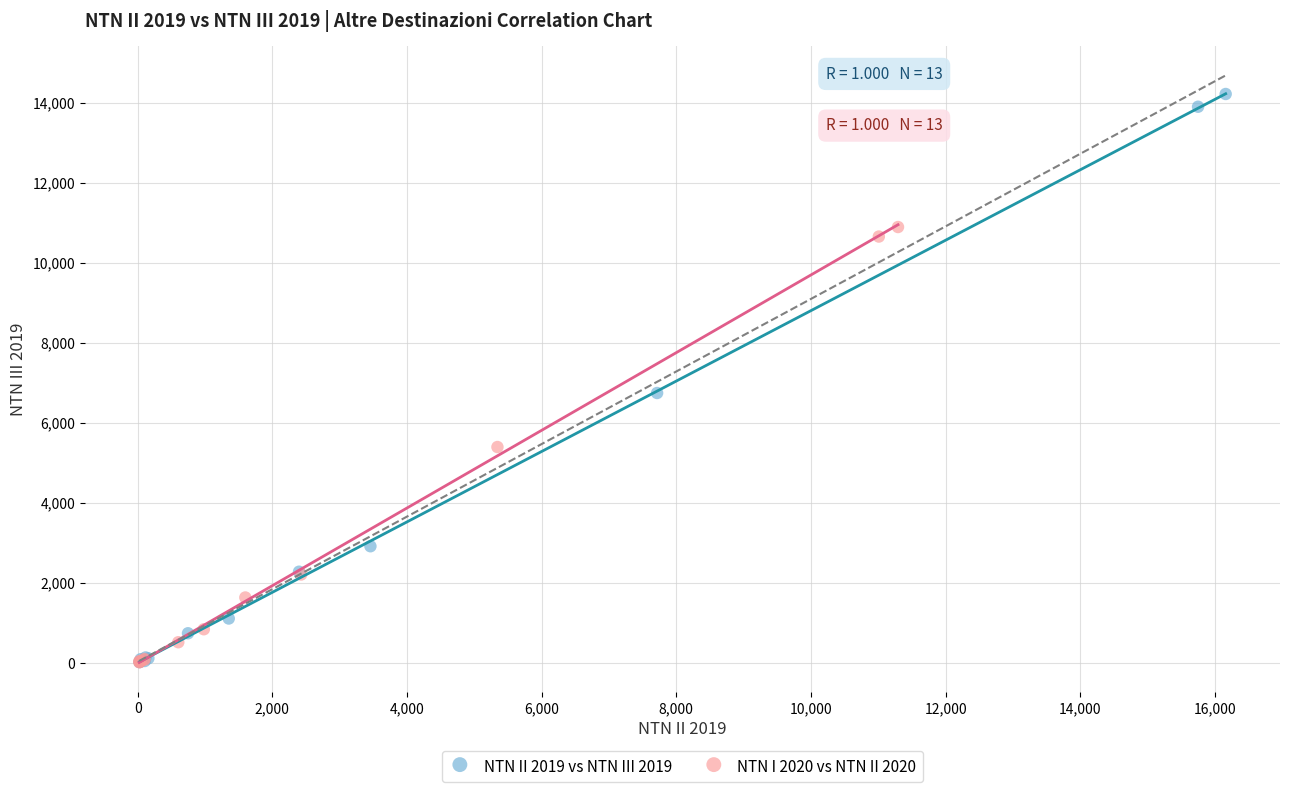

Which series reaches the maximum Y coordinate?

NTN II 2019 vs NTN III 2019